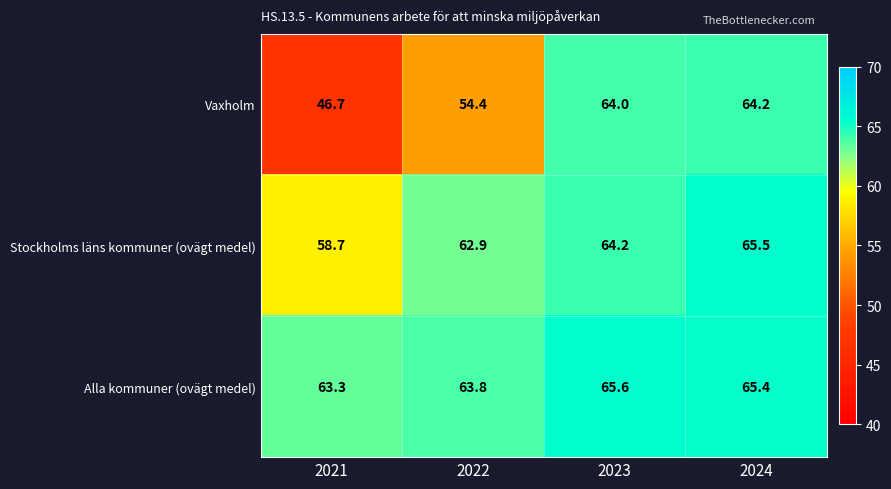

At which category does the chart reach its peak across all series?

2023